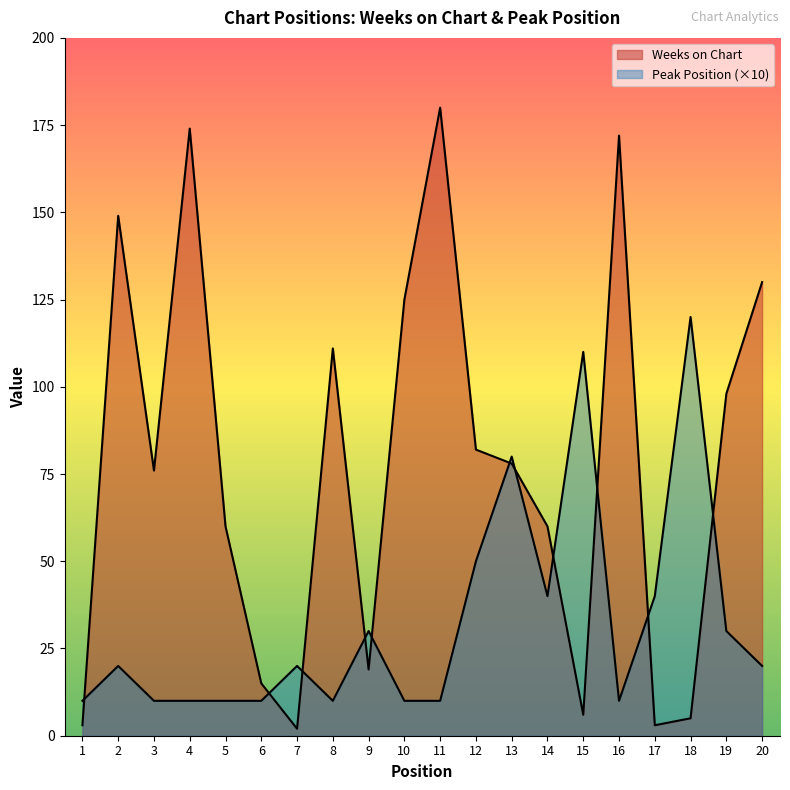

Where do Weeks on Chart and Peak Position first cross each other?

1 and 2